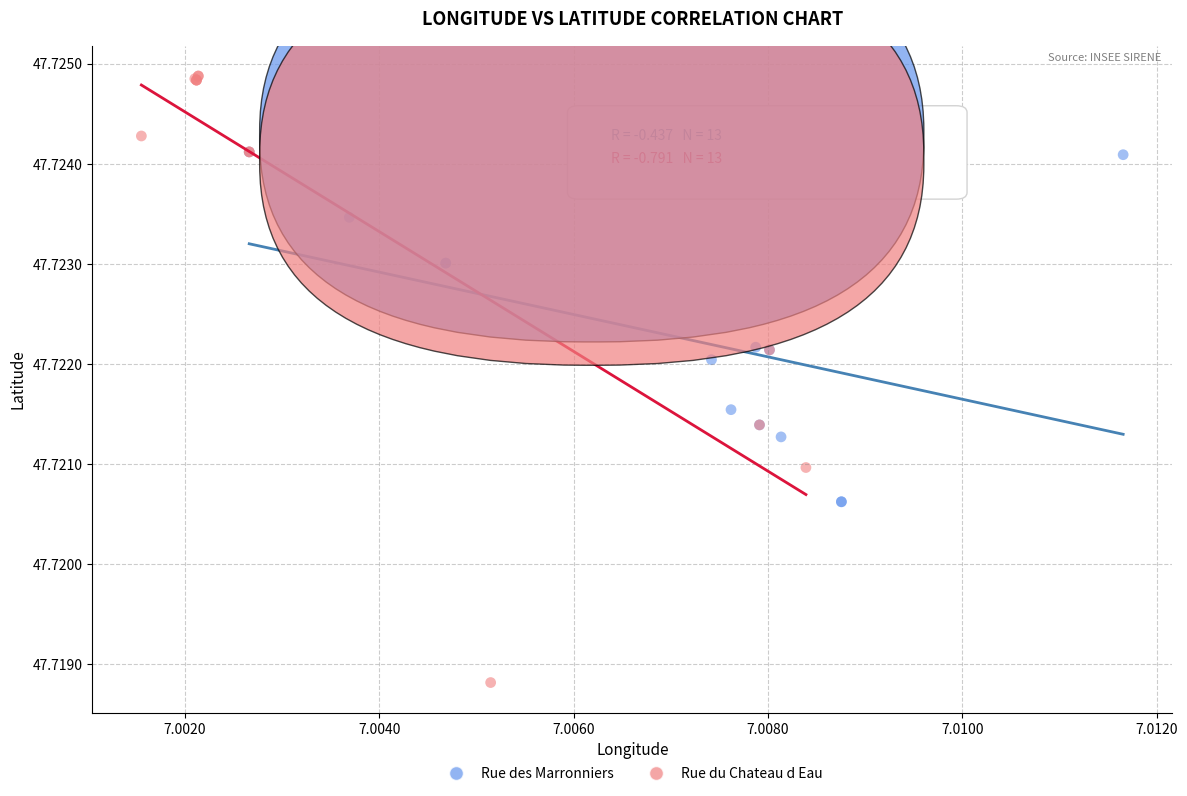

Which series reaches the maximum Y coordinate?

Rue du Chateau d Eau